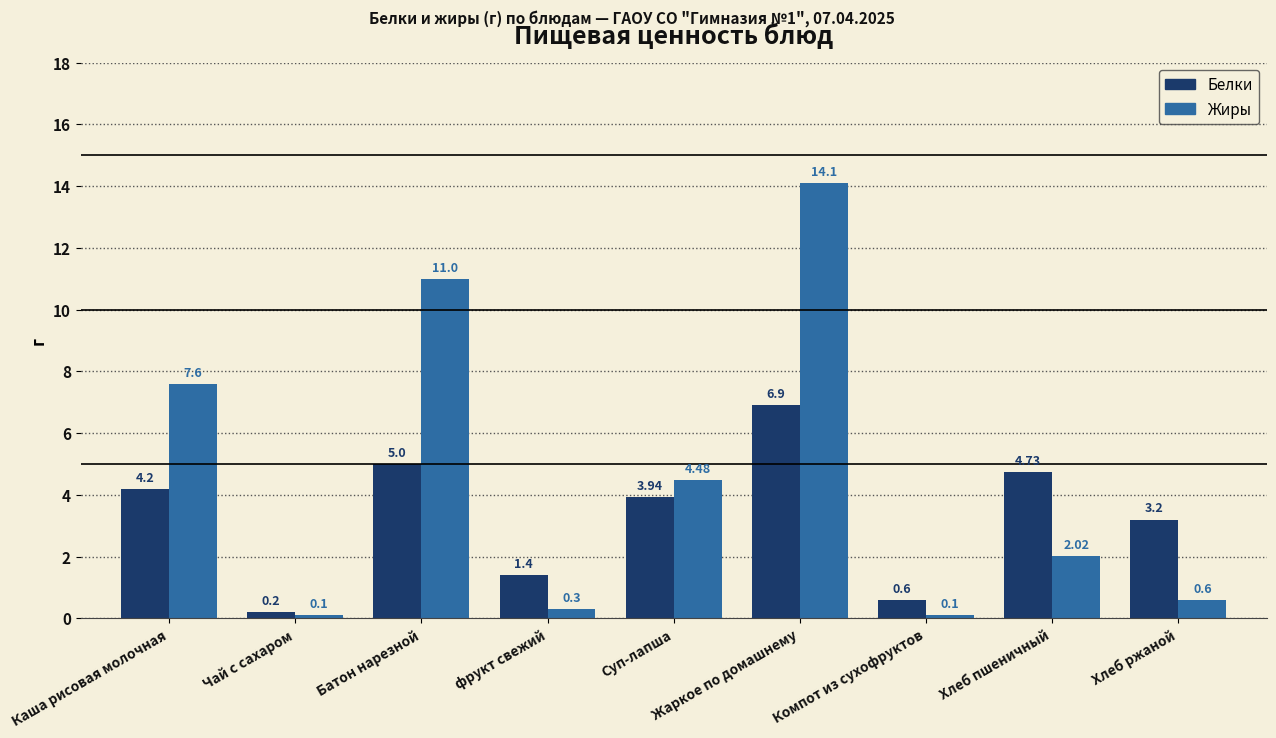

What is the value of the Белки bar at the 9th from the left?

3.2